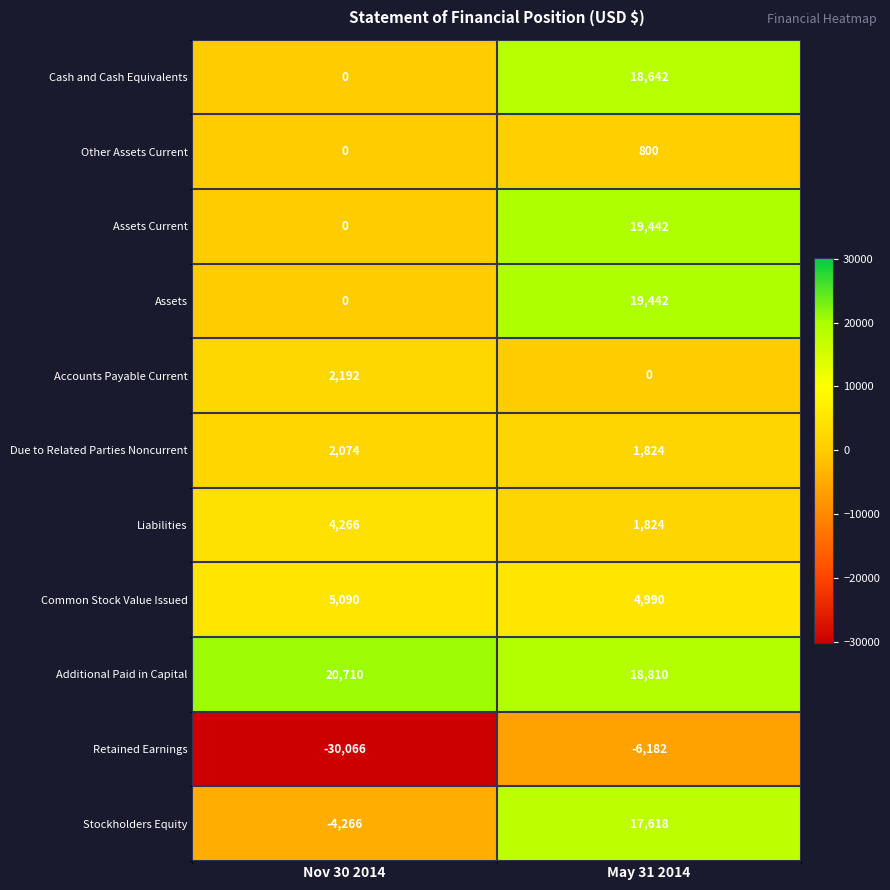

What value does the Accounts Payable Current series have at Nov 30 2014?

2192